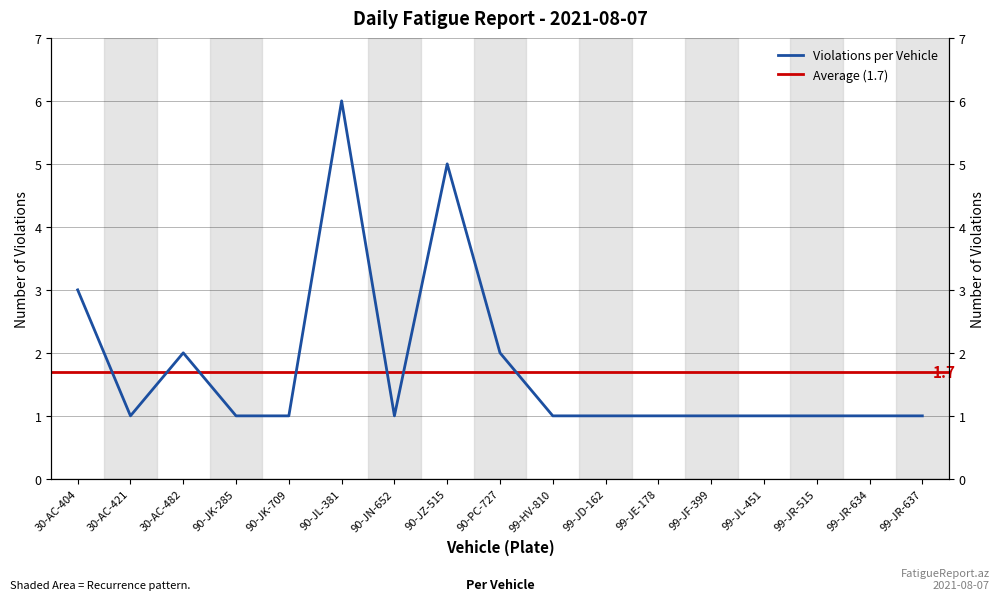

At which label is the value closest to 3?

30-AC-404